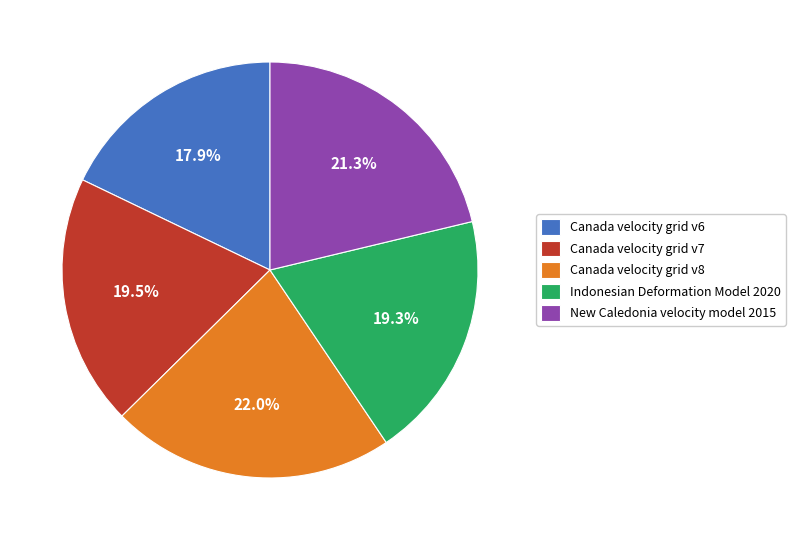

Is the sum of Indonesian Deformation Model 2020 and Canada velocity grid v6 greater than half?

No